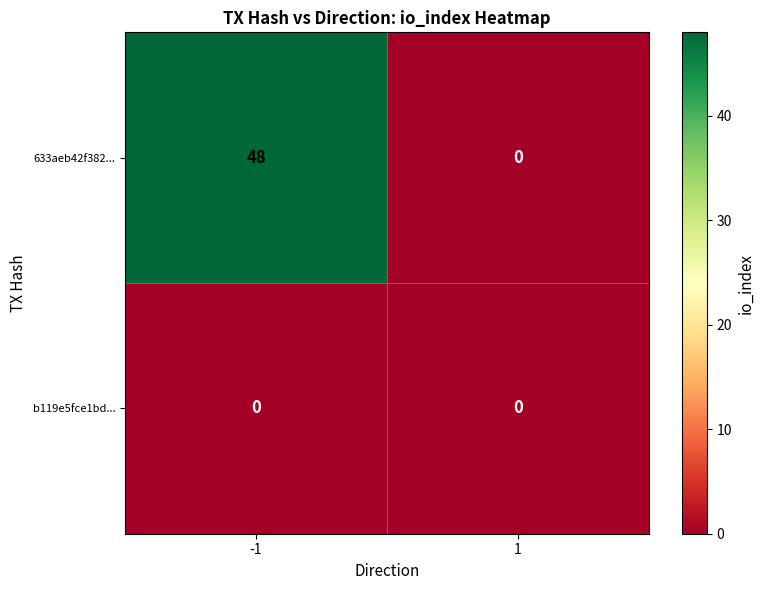

Is it true that 633aeb42f382... equals 65 at -1?

False